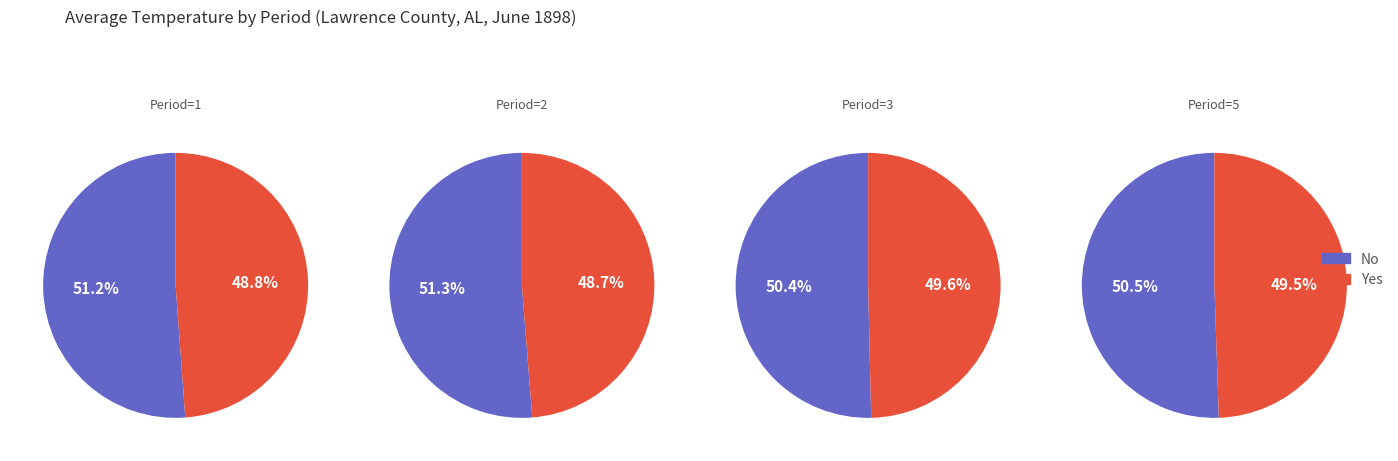

Which series has the widest spread of values?

No